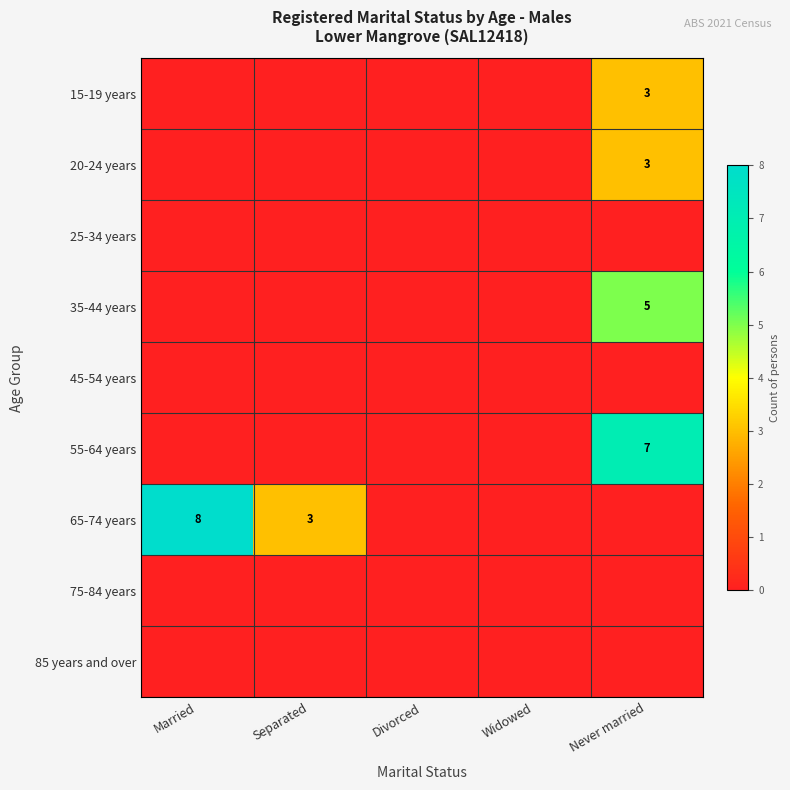

True or false: 15-19 years has a value of 1 at Never married.

False